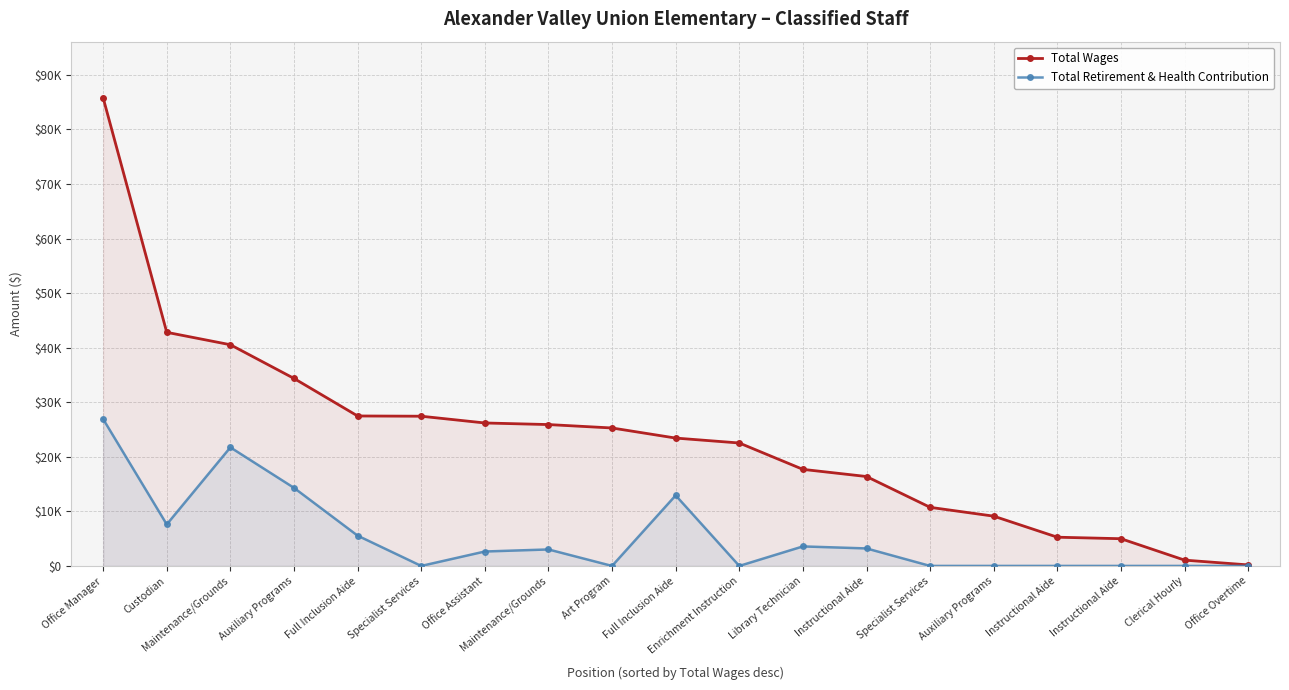

What is the label of the 2nd point from the right?

Clerical Hourly